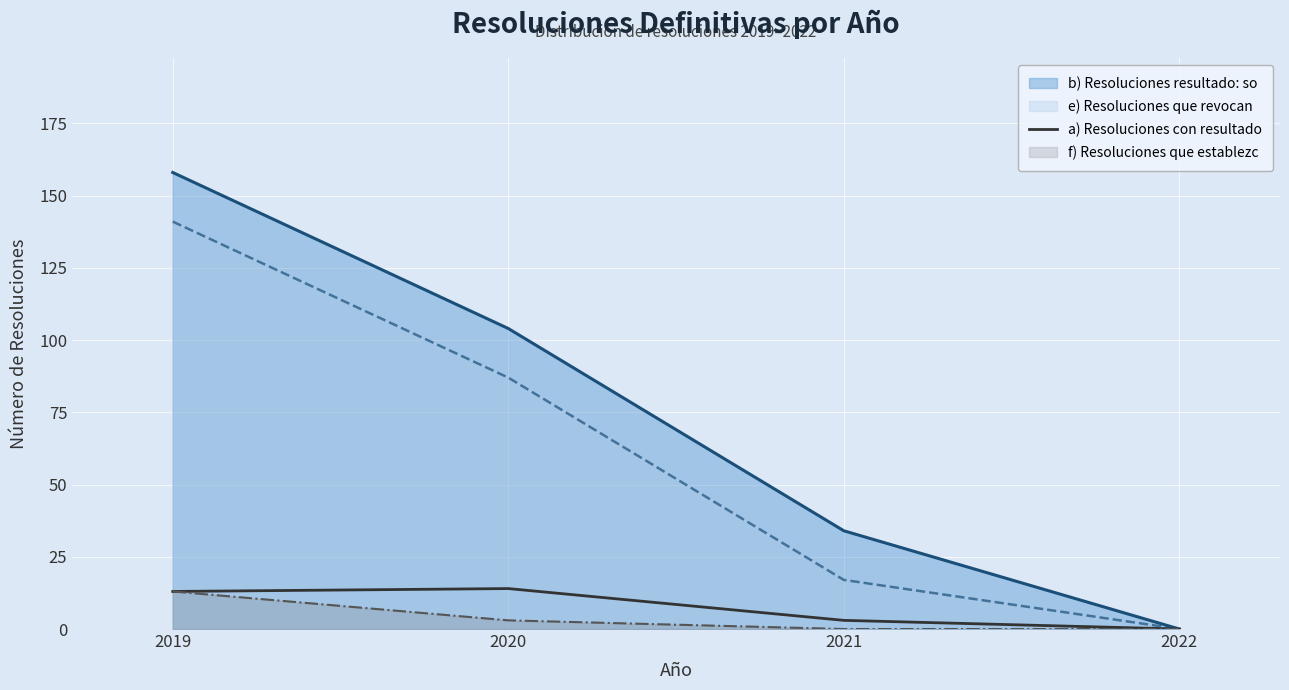

How many lines are shown in the chart?

4